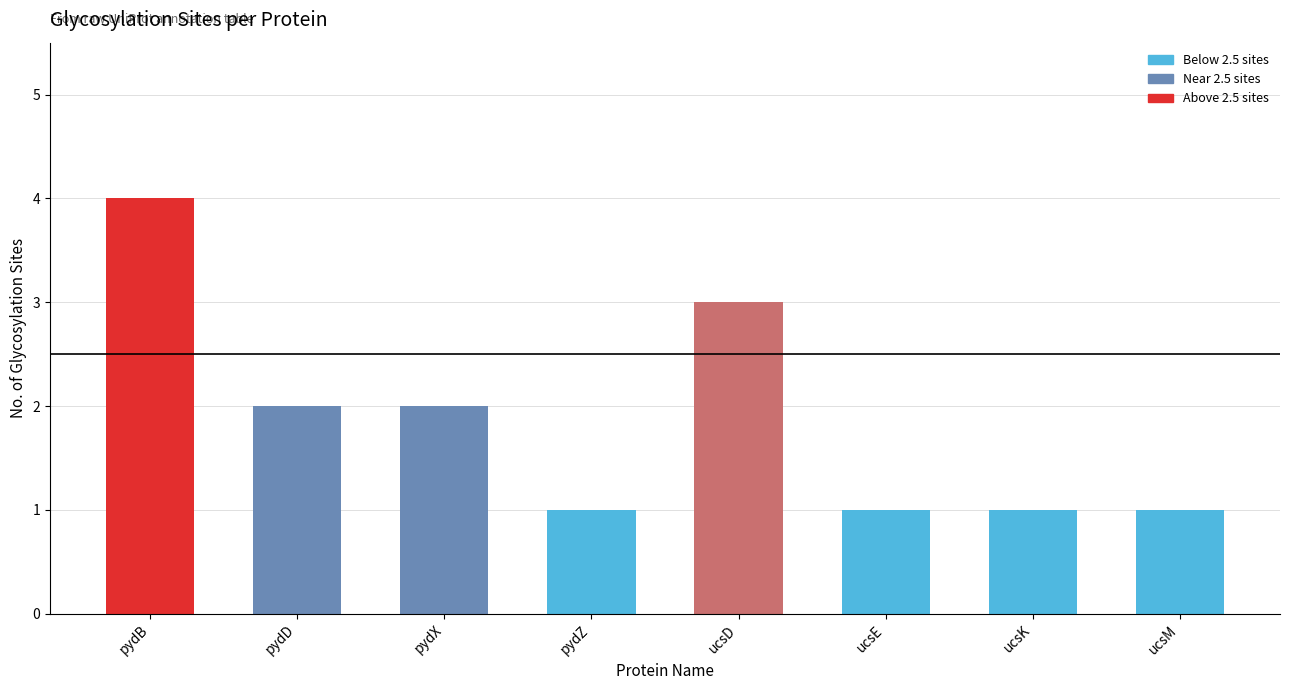

Where does the data first go above 2?

pydB